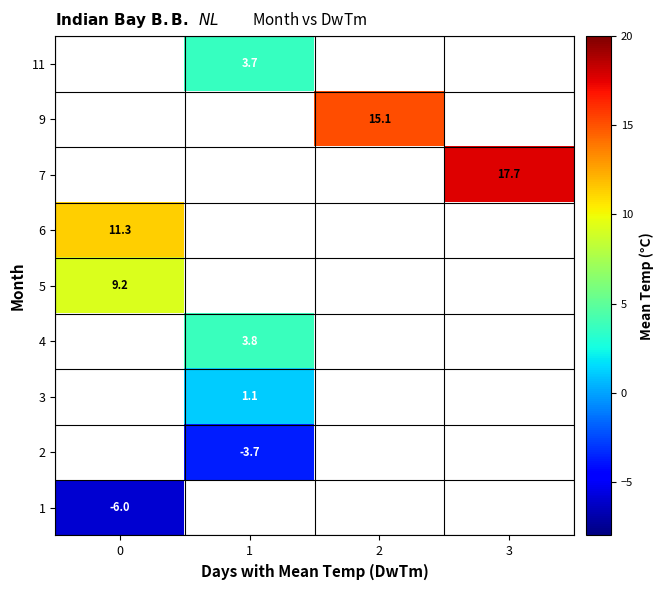

Is it true that 9 equals 15.1 at 2?

True